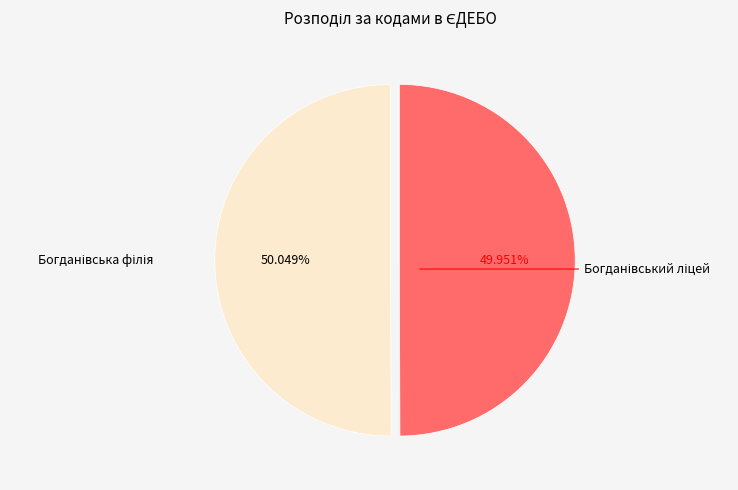

Does any single category account for the majority?

Yes